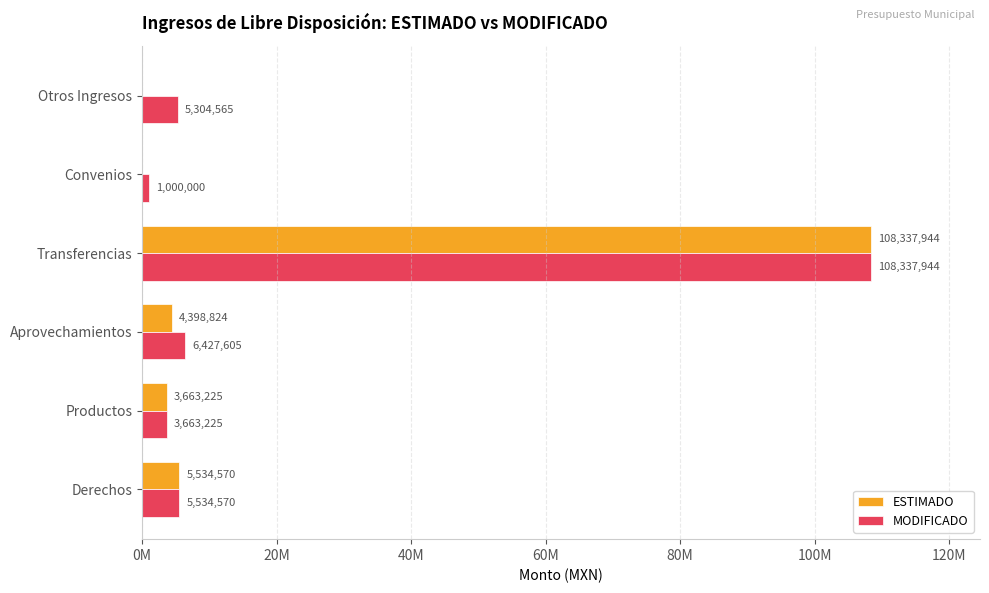

What are all the series names shown in the legend?

ESTIMADO, MODIFICADO